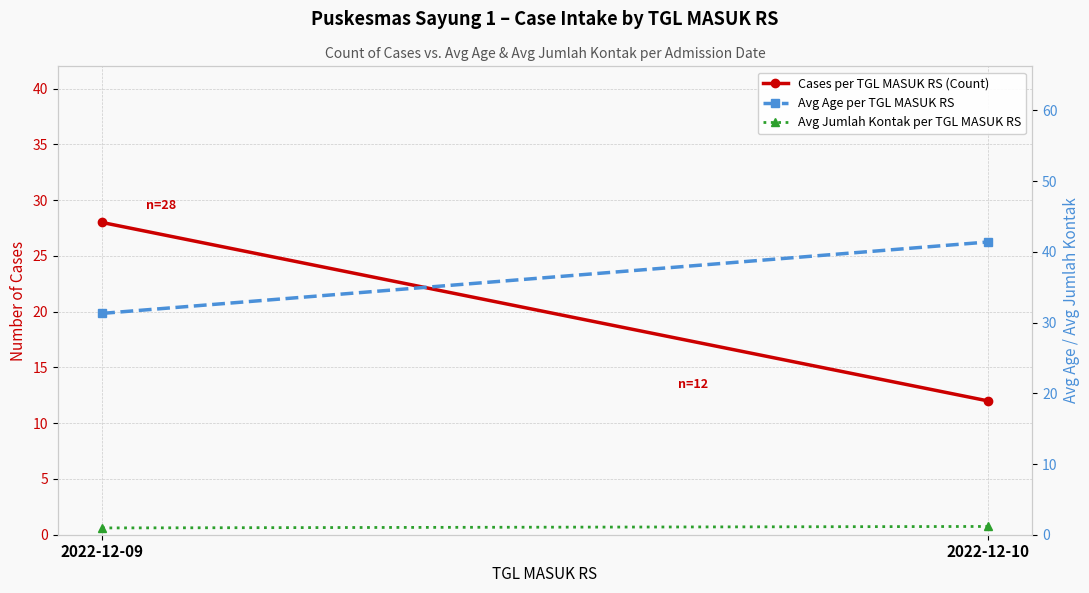

List the labels in order of Avg Age per TGL MASUK RS value, largest first.

2022-12-10, 2022-12-09